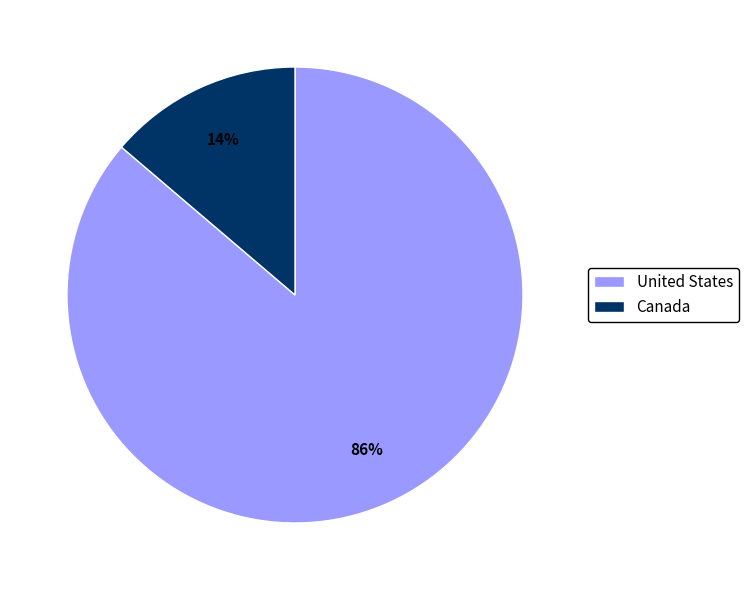

Rank the categories by value from lowest to highest.

Canada, United States